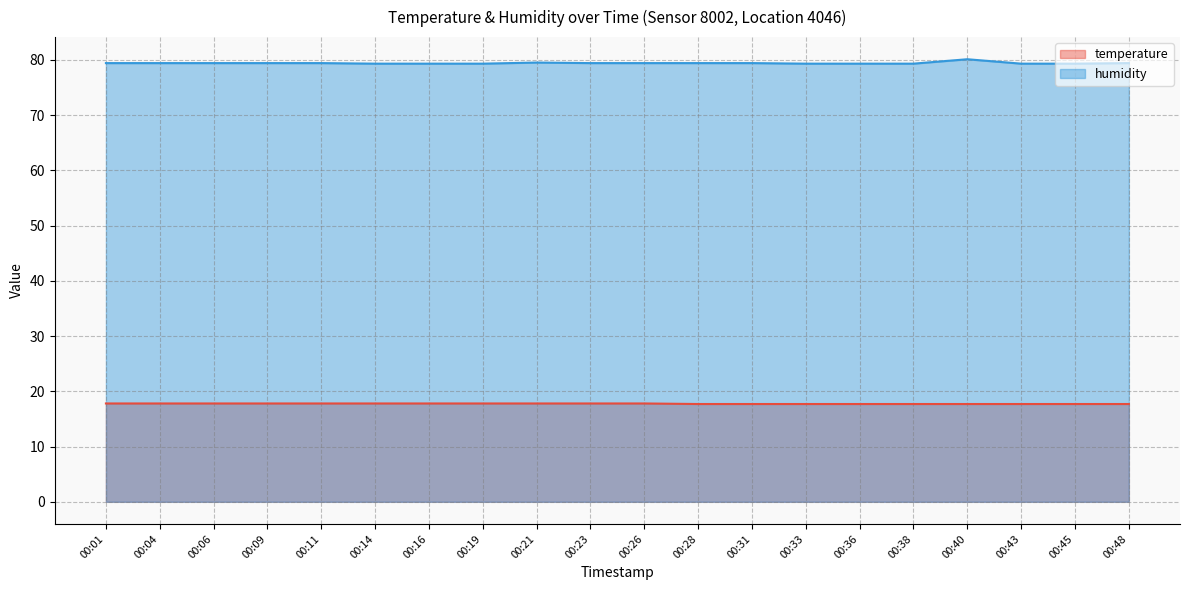

What are all the series names shown in the legend?

temperature, humidity